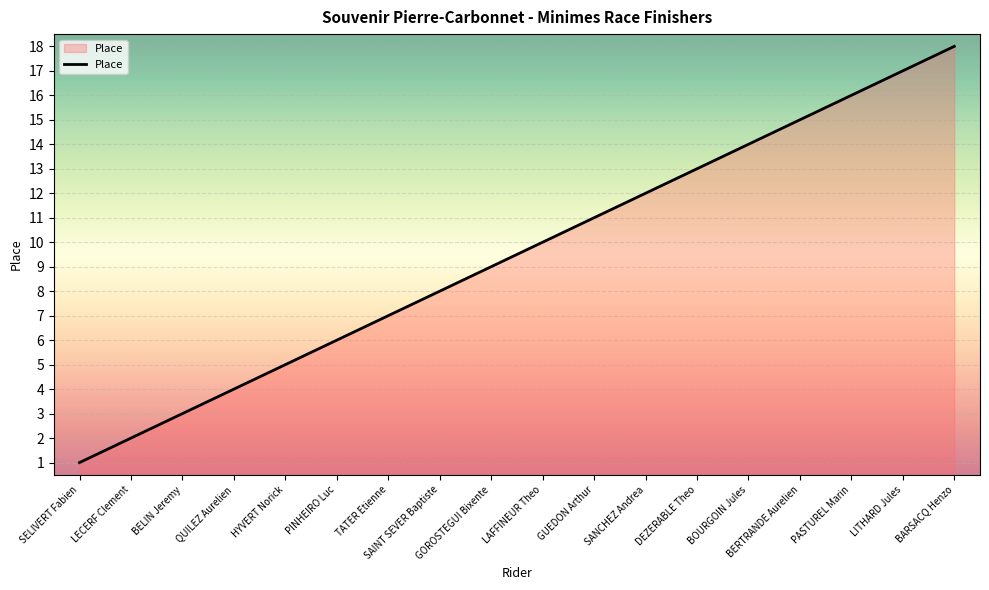

What position from the left is BOURGOIN Jules?

14